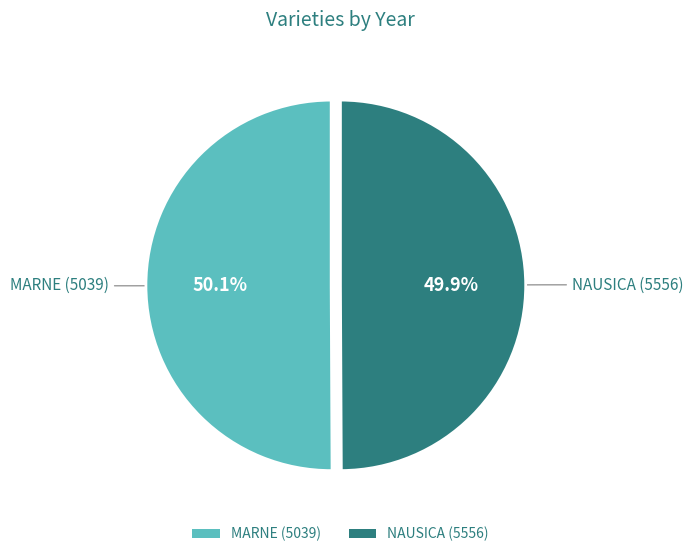

Is the sum of NAUSICA (5556) and MARNE (5039) greater than half?

Yes